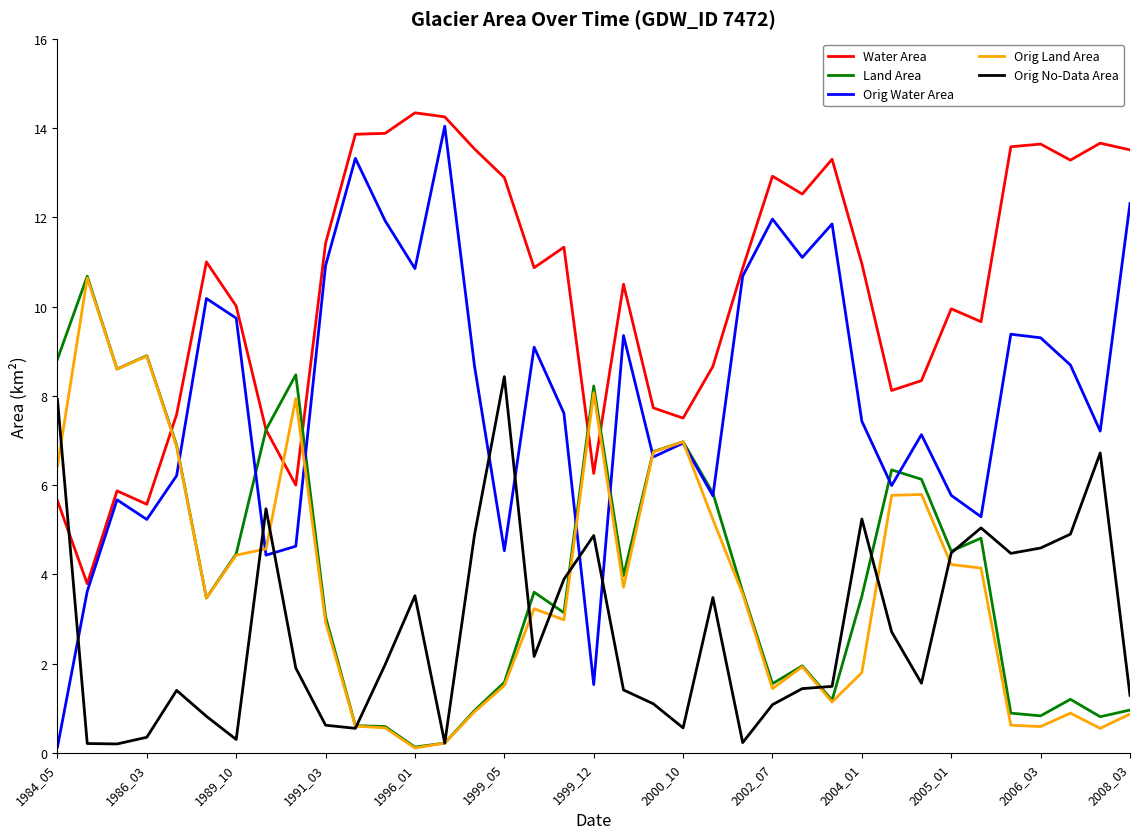

Which series has the widest spread of values?

Orig Water Area